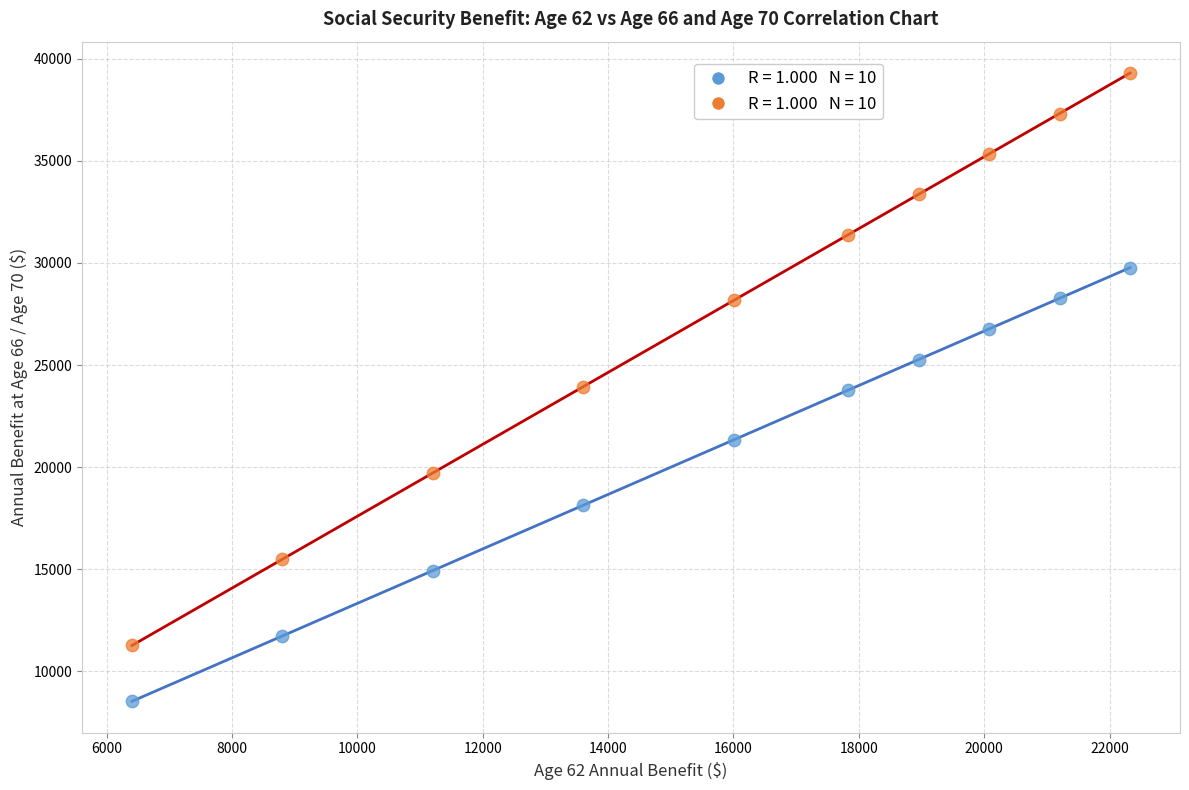

Across all data points, what is the range of X values (max minus min)?

15924